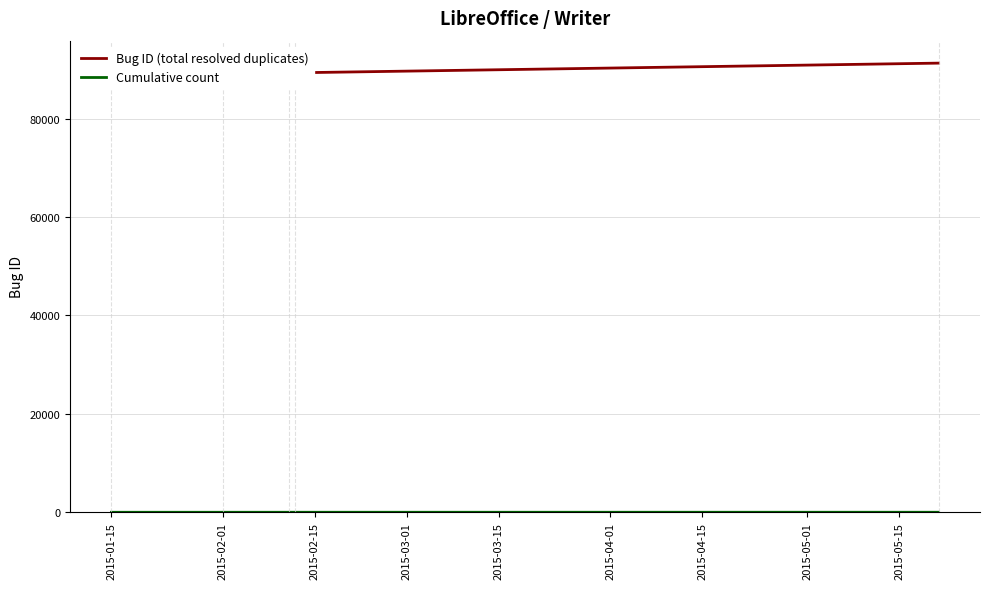

At which label does Cumulative count first exceed 3?

2015-03-01